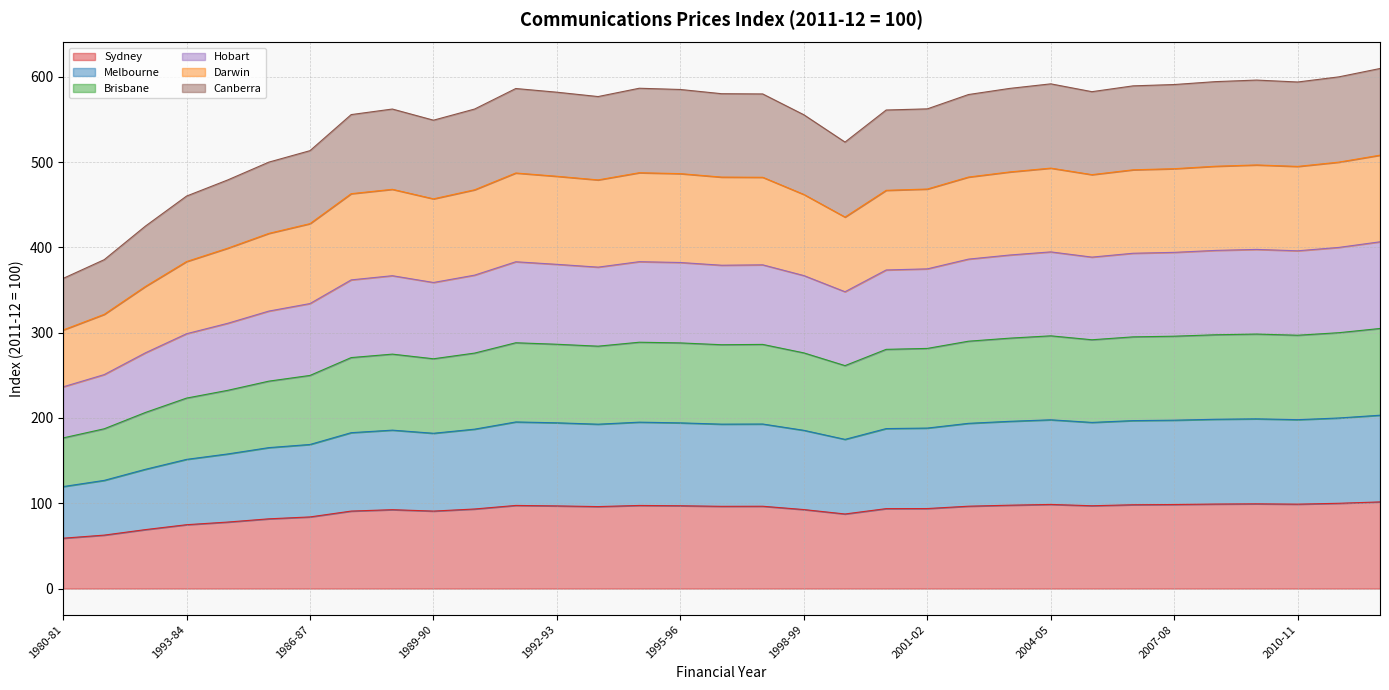

In Canberra, how many points are higher than both neighbors (excluding endpoints)?

5